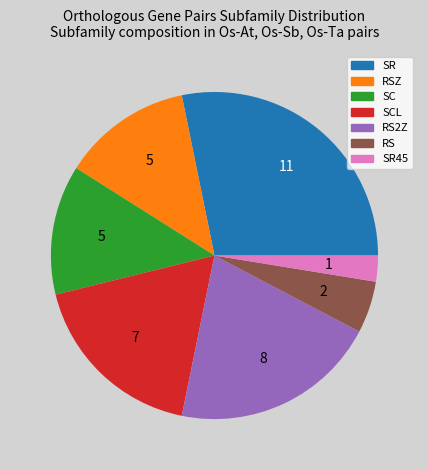

Is there any slice that represents more than half of the pie?

No